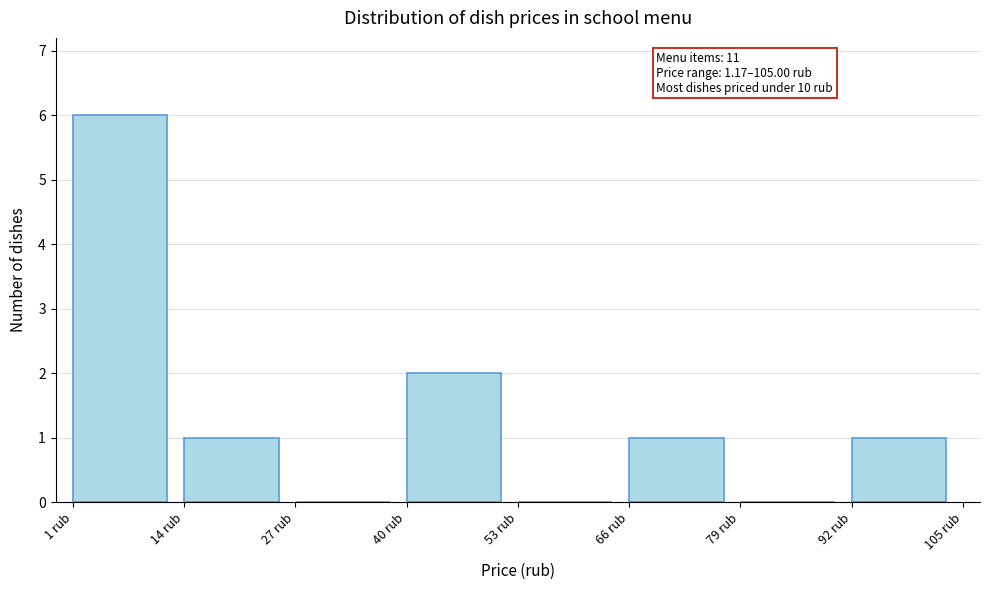

Over which range of the x-axis is the bar tallest?

2 to 14